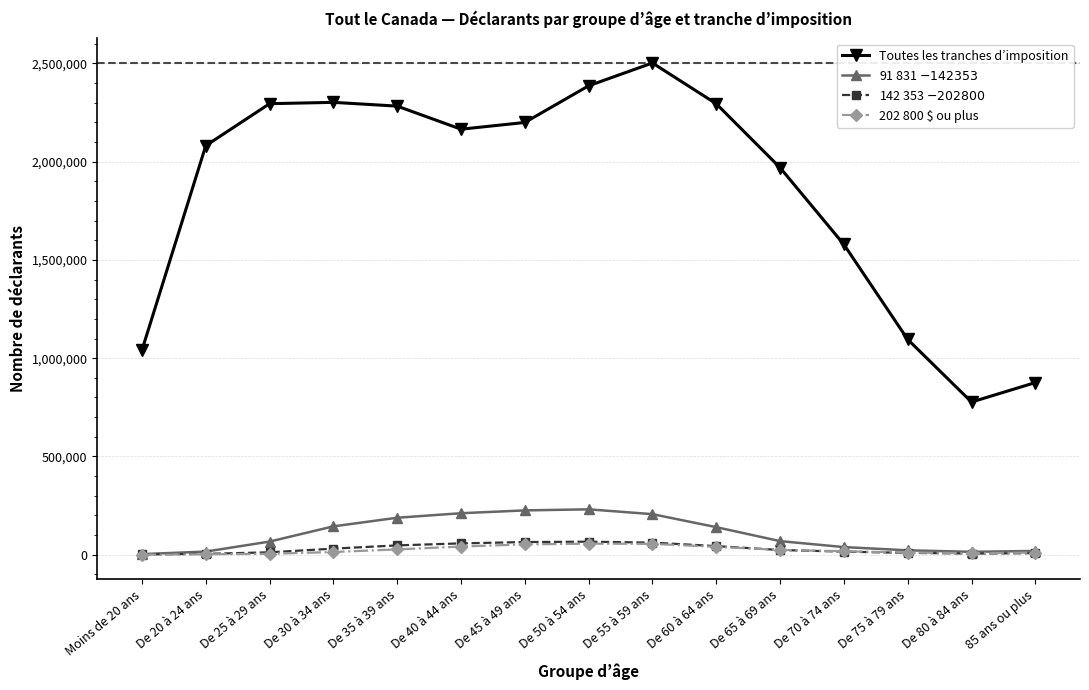

What is the label of the 13th point from the left?

De 75 à 79 ans